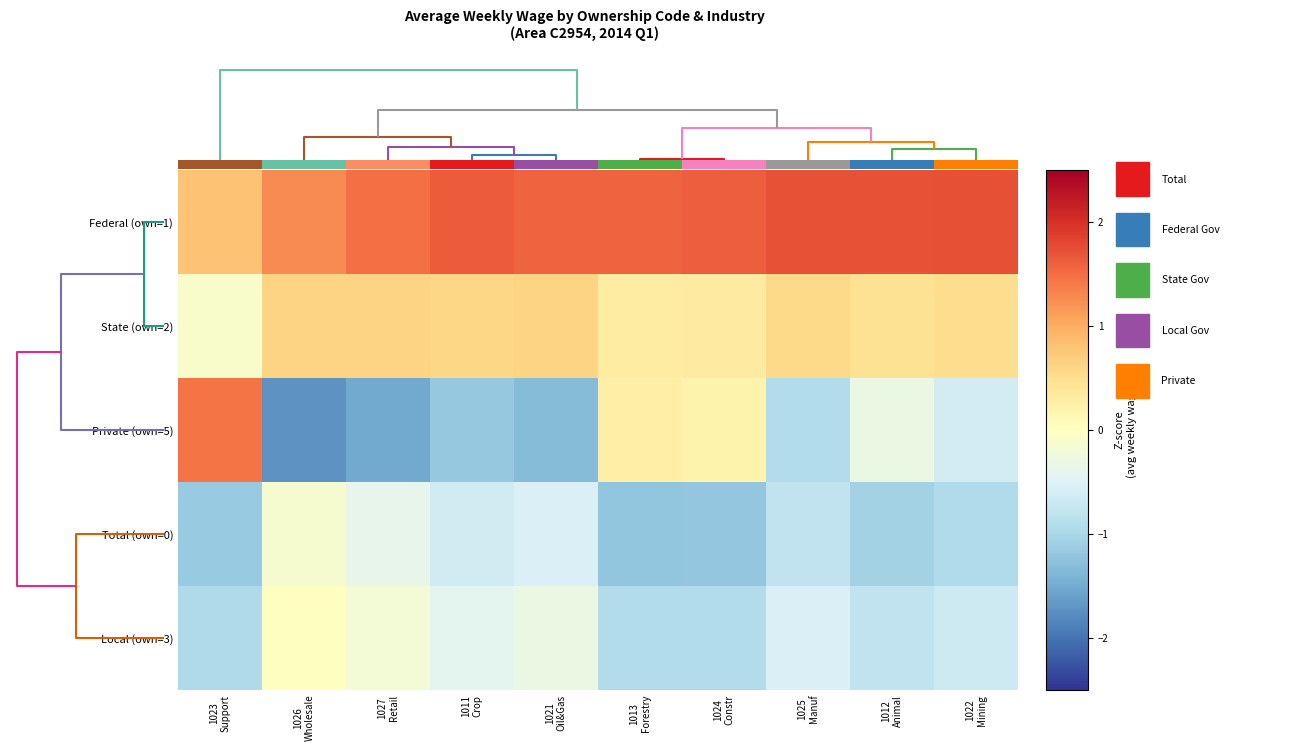

At which category is the sum across all series the highest?

1025
Manuf